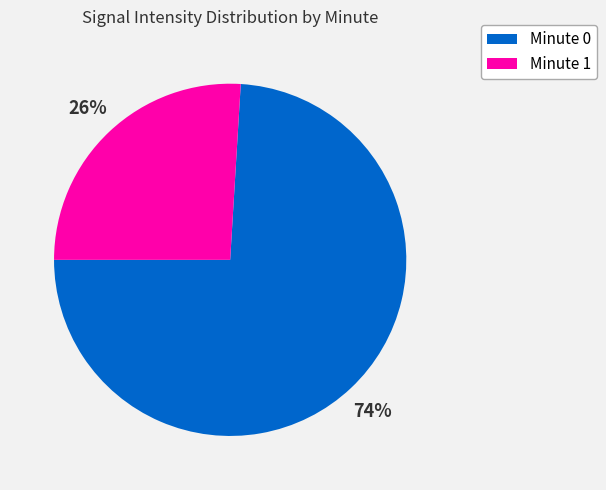

Is there any slice that represents more than half of the pie?

Yes